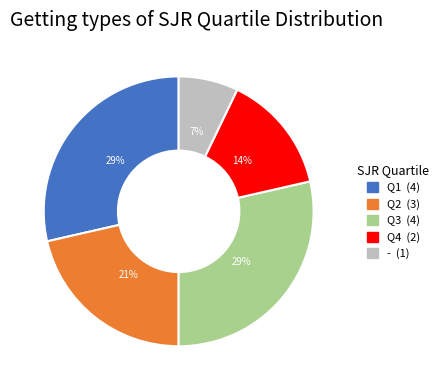

Does - represent more than half of the total?

No